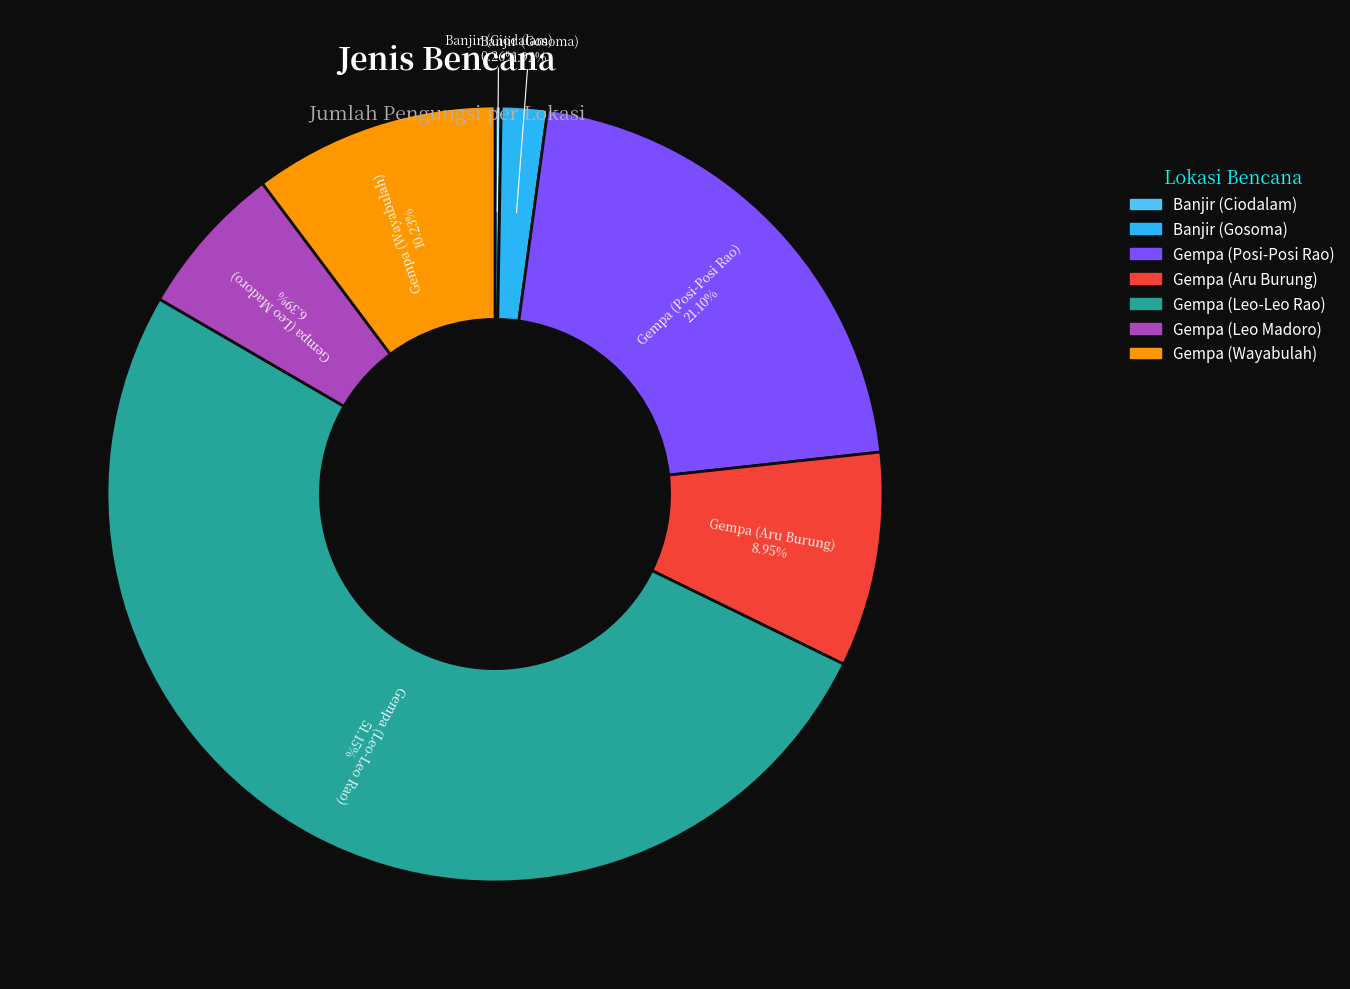

Is there a majority slice in this chart?

Yes